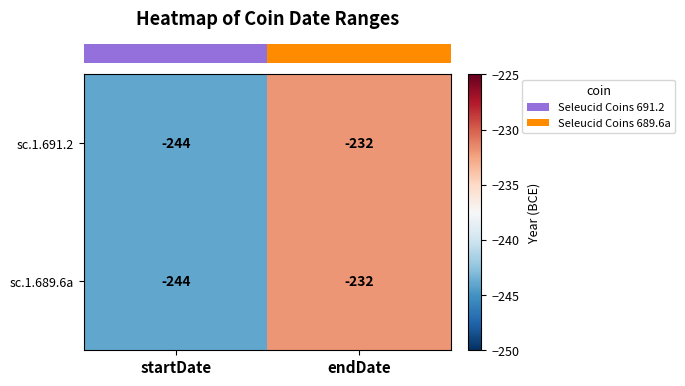

Is it true that sc.1.689.6a equals -244 at startDate?

True